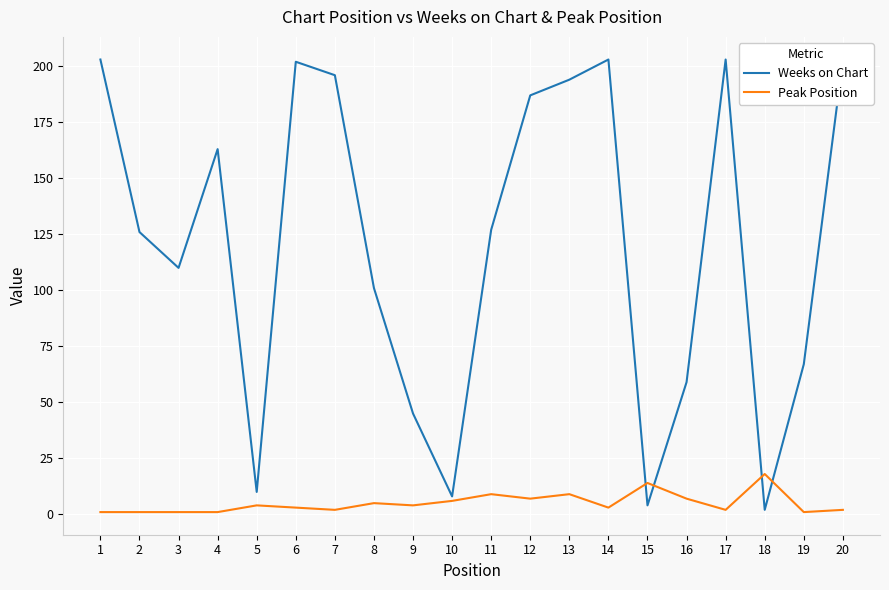

Which category has the lowest value in the Peak Position series?

1